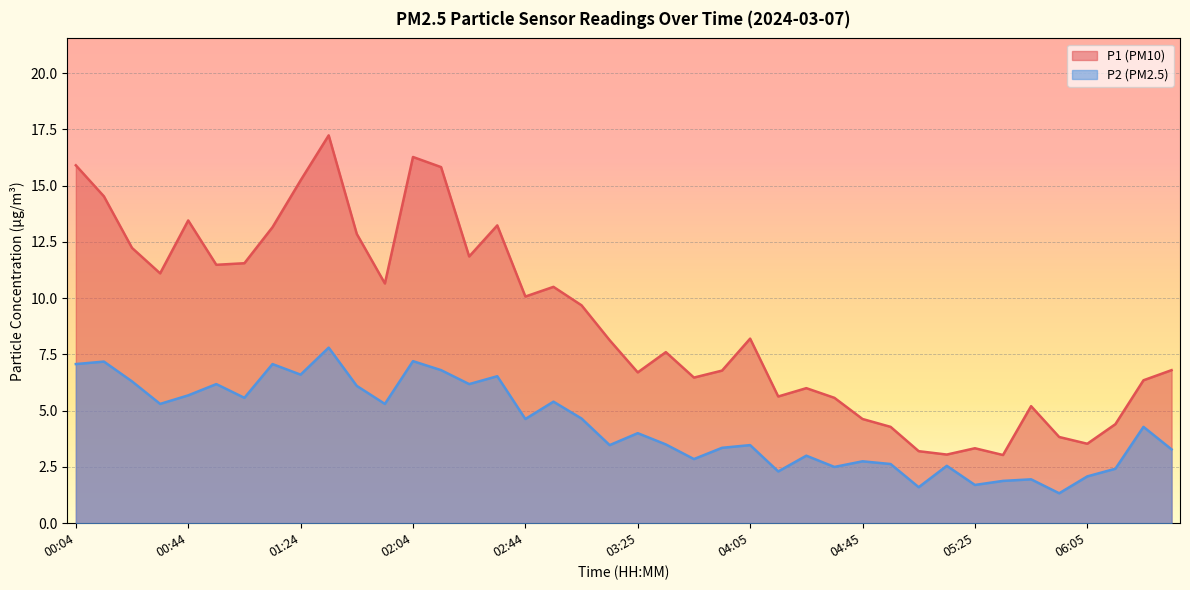

Reading right to left, transcribe all the data shown in this chart.

P1: 6.8	6.3	4.4	3.5	3.8	5.2	3.0	3.3	3.0	3.2	4.3	4.6	5.6	6.0	5.6	8.2	6.8	6.5	7.6	6.7	8.1	9.7	10.5	10.1	13.2	11.8	15.8	16.3	10.7	12.8	17.2	15.2	13.2	11.6	11.5	13.4	11.1	12.2	14.5	15.9
P2: 3.3	4.3	2.4	2.1	1.3	1.9	1.9	1.7	2.5	1.6	2.6	2.8	2.5	3.0	2.3	3.5	3.4	2.9	3.5	4.0	3.5	4.7	5.4	4.6	6.5	6.2	6.8	7.2	5.3	6.1	7.8	6.6	7.1	5.6	6.2	5.7	5.3	6.3	7.2	7.1